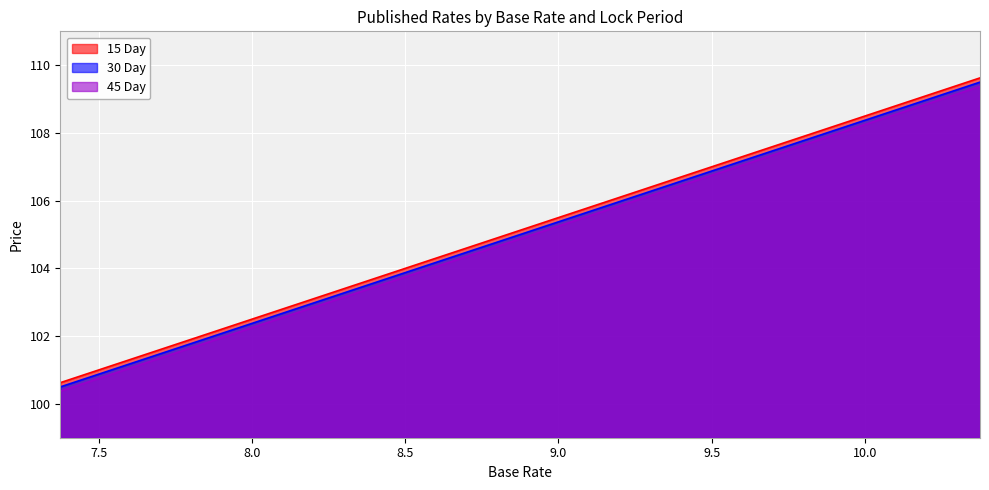

What is the lowest value of the 45 Day series?

100.4